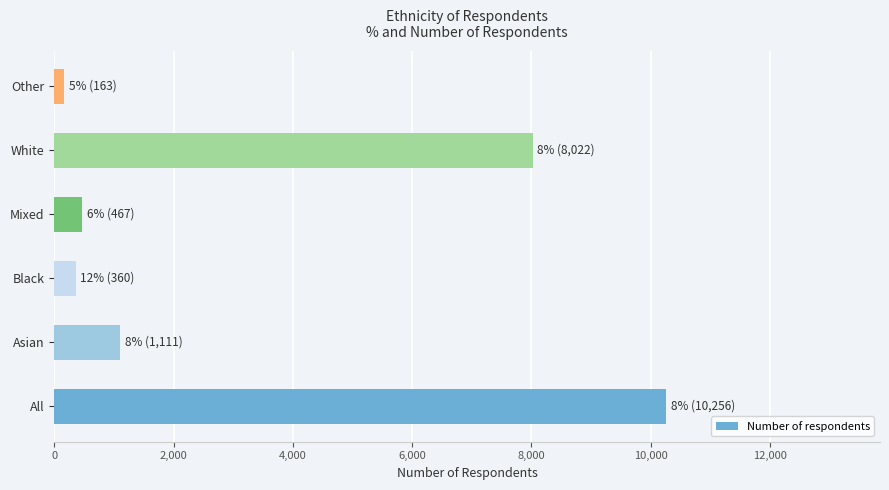

The value at All is 10256. True or false?

True